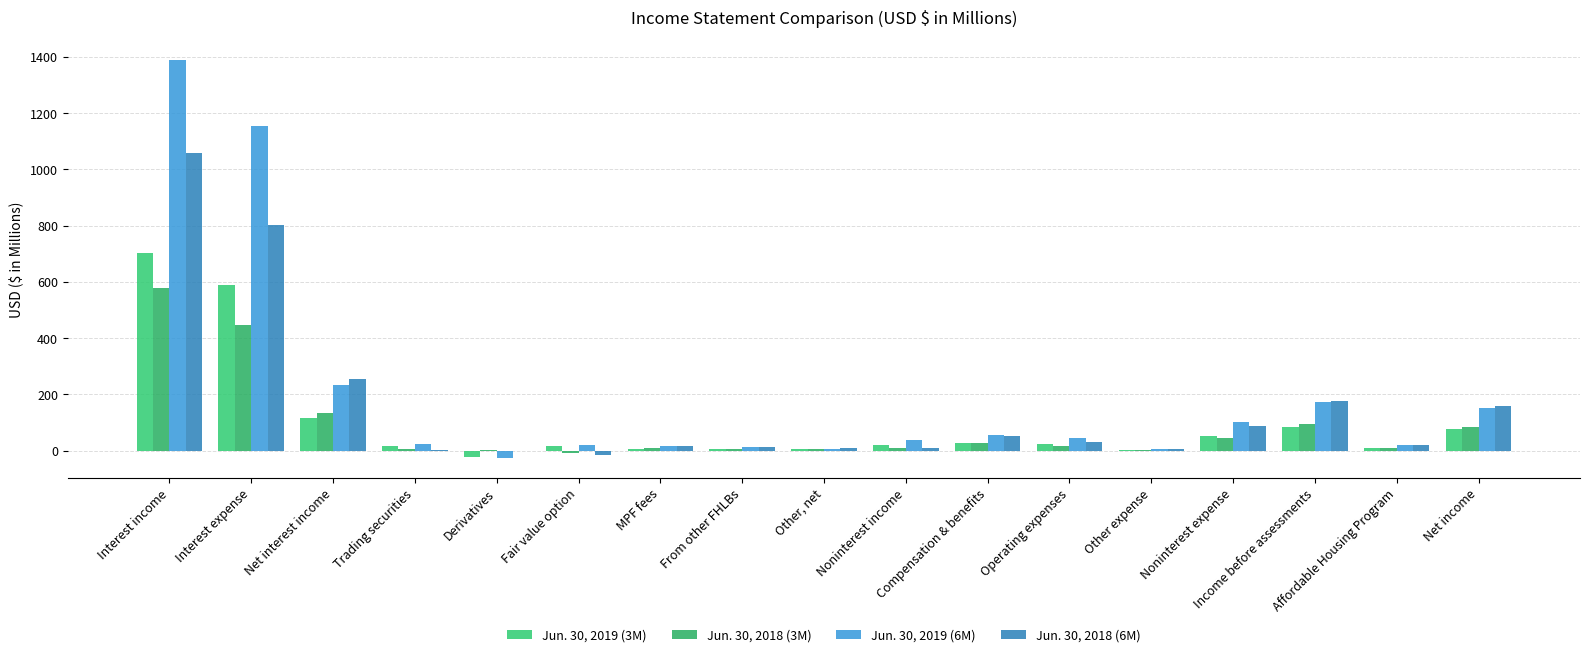

Does the chart contain stacked bars?

No